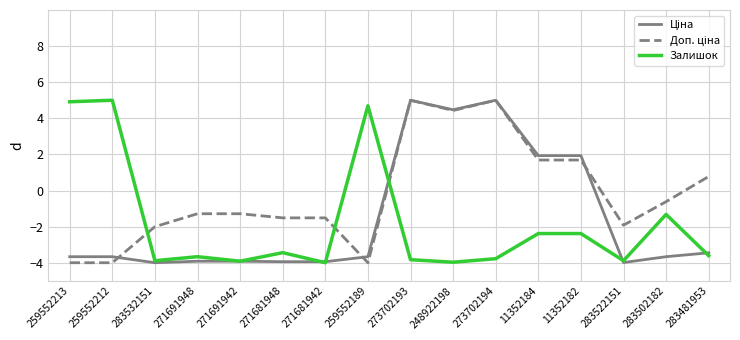

What position from the left is 259552213?

1